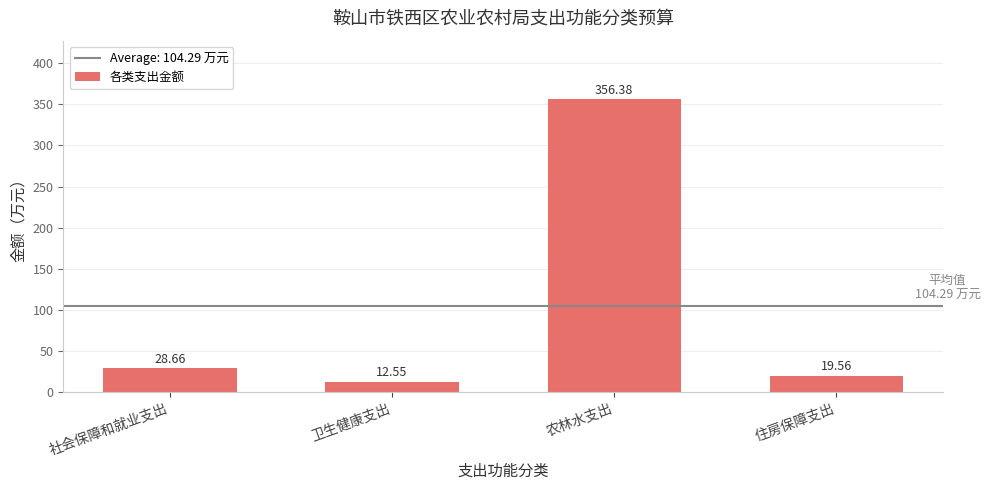

Rank the categories by value from highest to lowest.

农林水支出, 社会保障和就业支出, 住房保障支出, 卫生健康支出